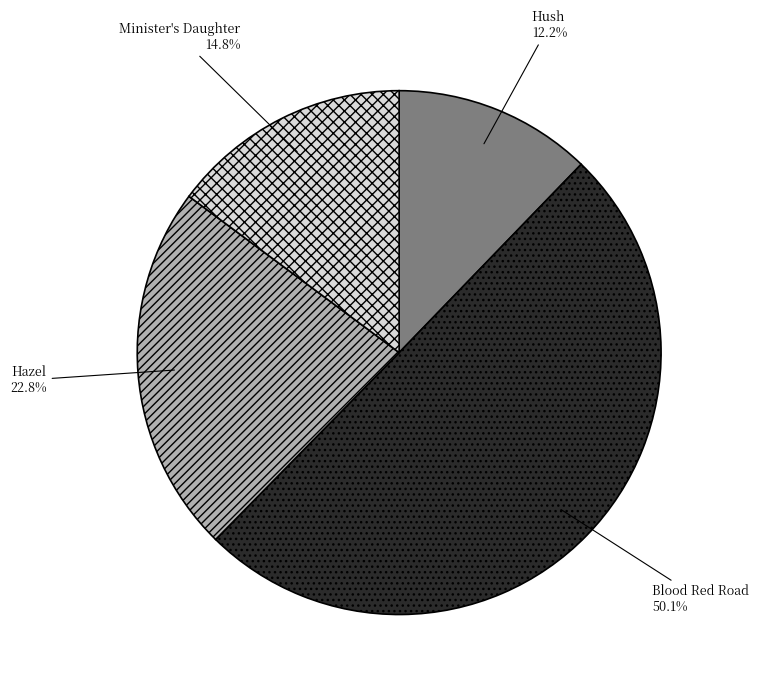

How many segments does this pie chart have?

4